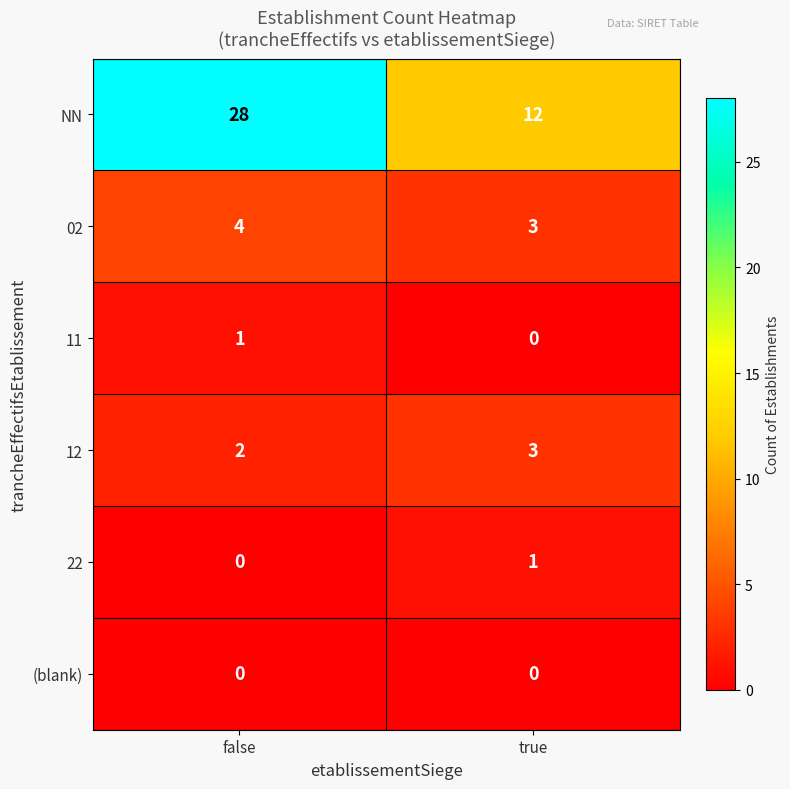

The 11 series shows 0 at true. True or false?

True